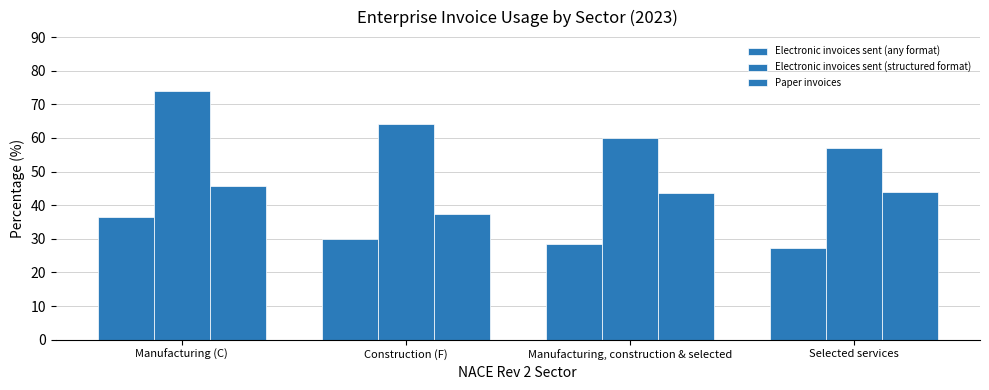

Which label corresponds to the smallest value in the chart?

Selected services